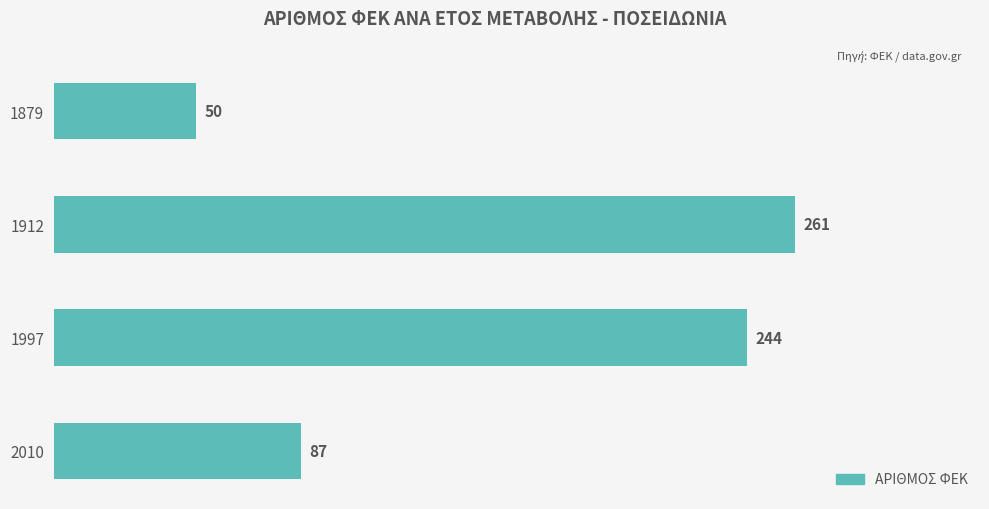

Approximately how many times larger is the value at 1997 compared to 1912?

0.9